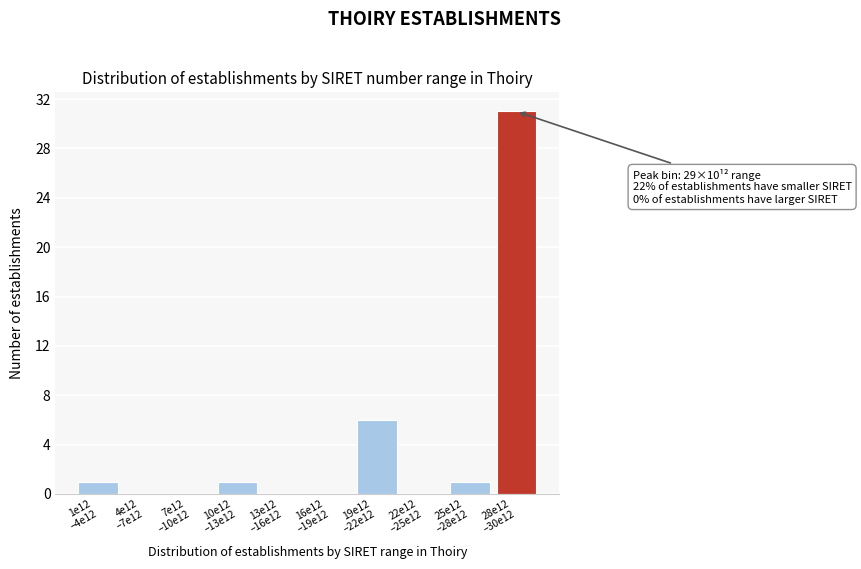

What is the sum of all values?

40